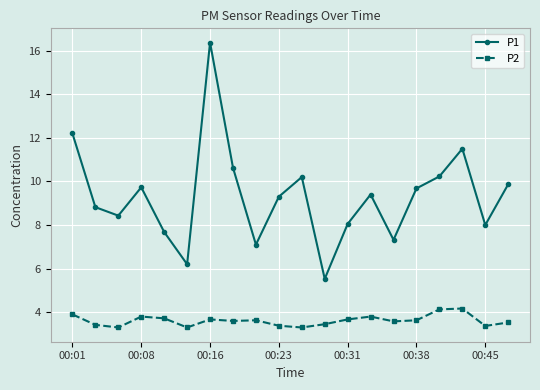

What are all the series names shown in the legend?

P1, P2